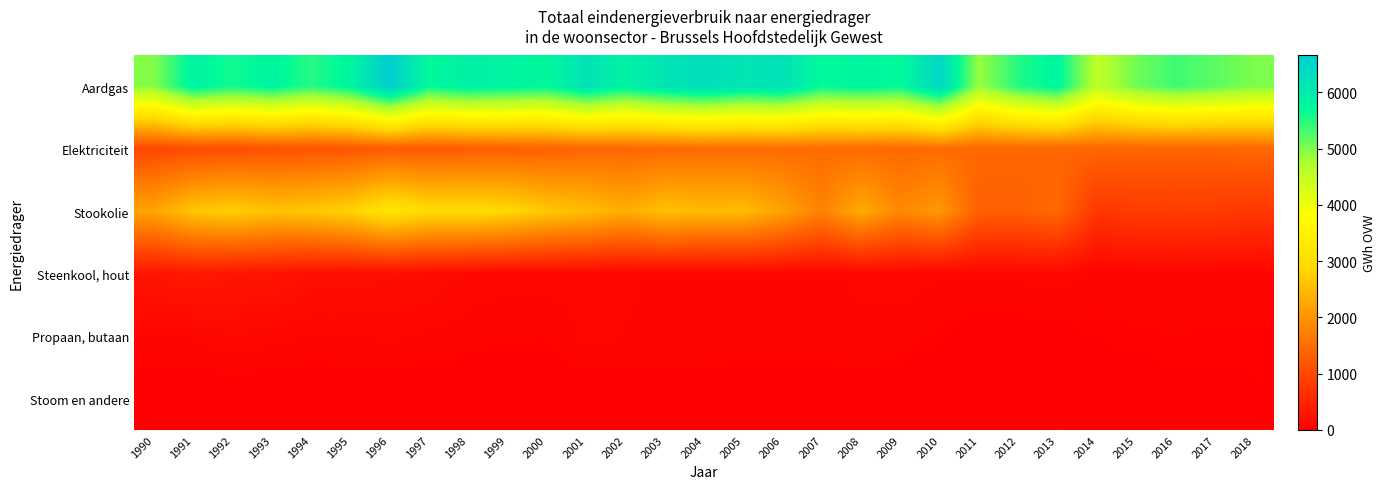

What is the total value across all series at 1993?

9903.0